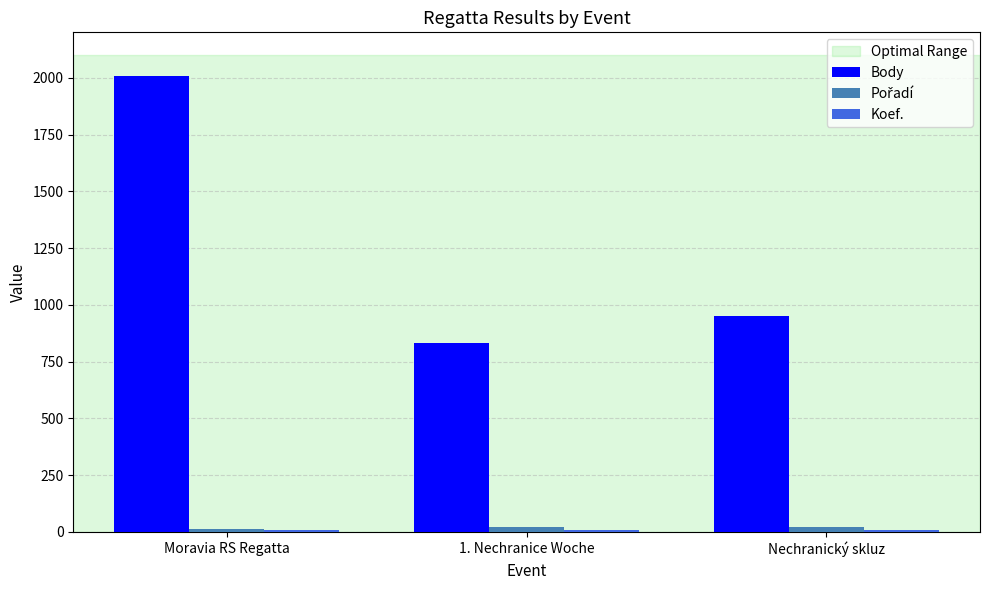

Which series has the largest total across all categories?

Body